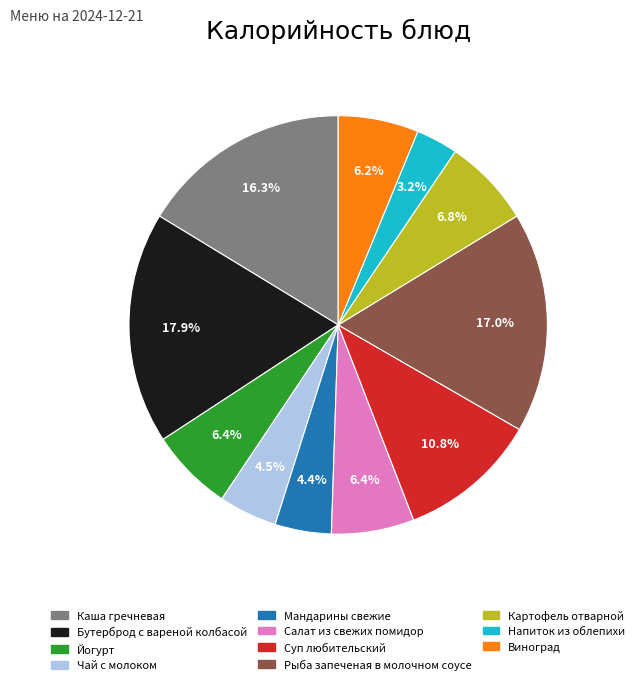

True or false: Картофель отварной accounts for 19% of the total.

False